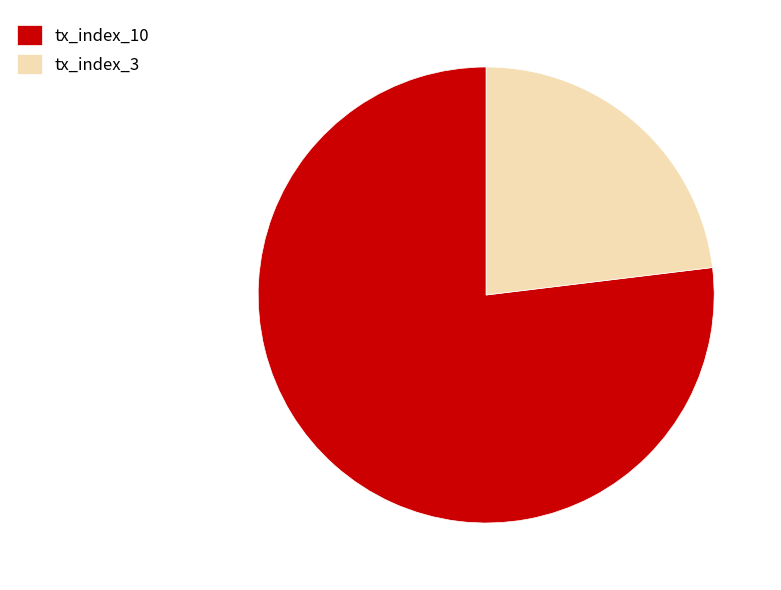

Which category has the biggest portion of the pie?

tx_index_10